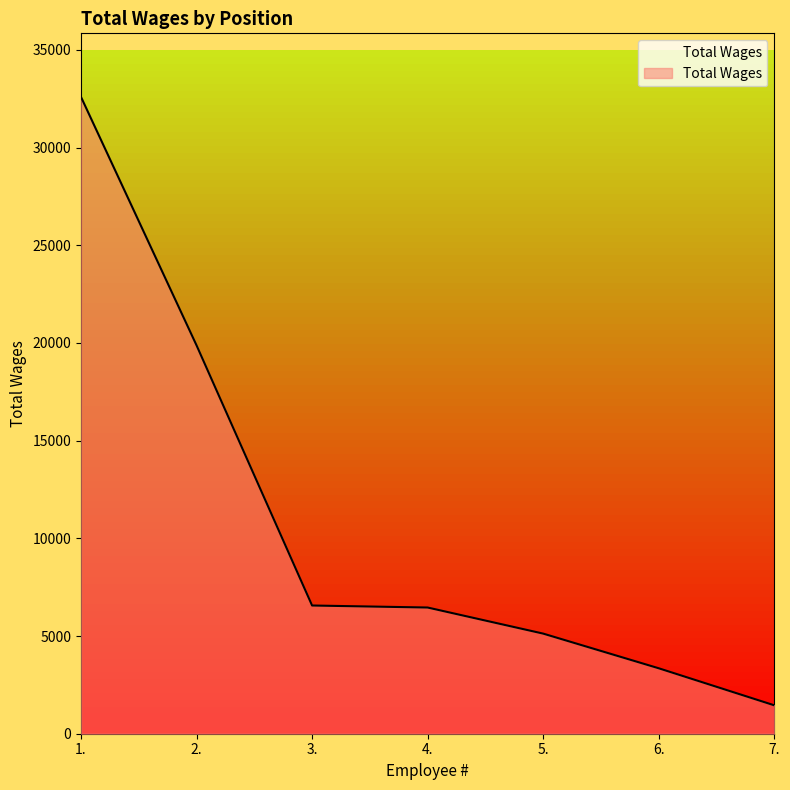

What is the difference between the values at 3. and 6.?

3212